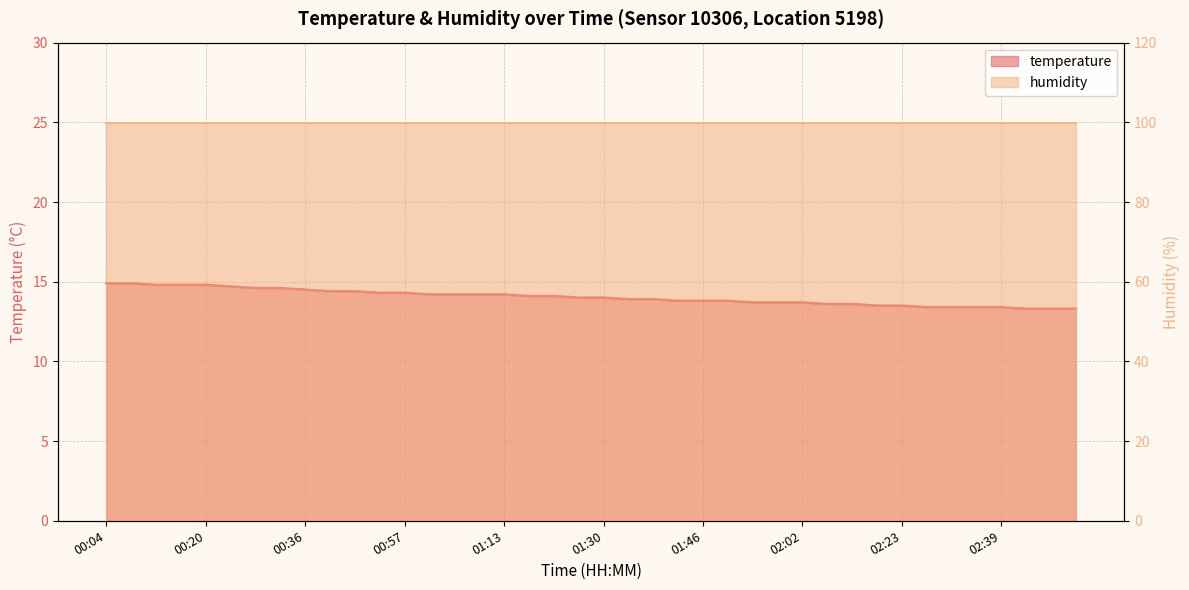

How many values exceed 14?

19